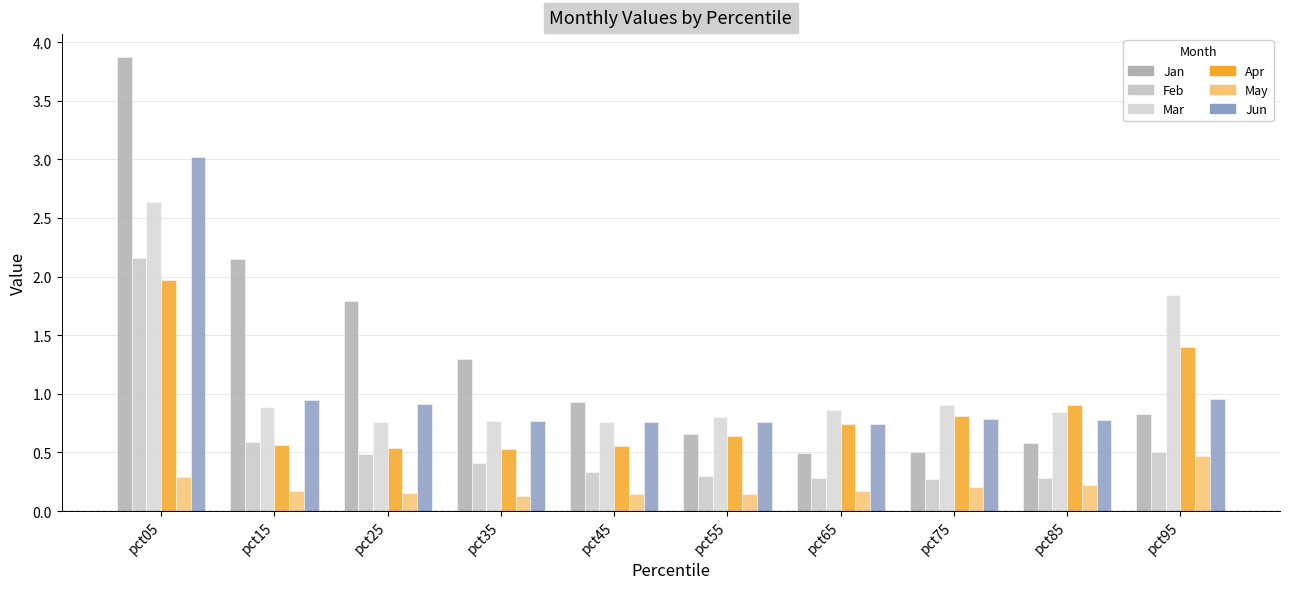

Is it true that Apr equals 1.0 at pct15?

False